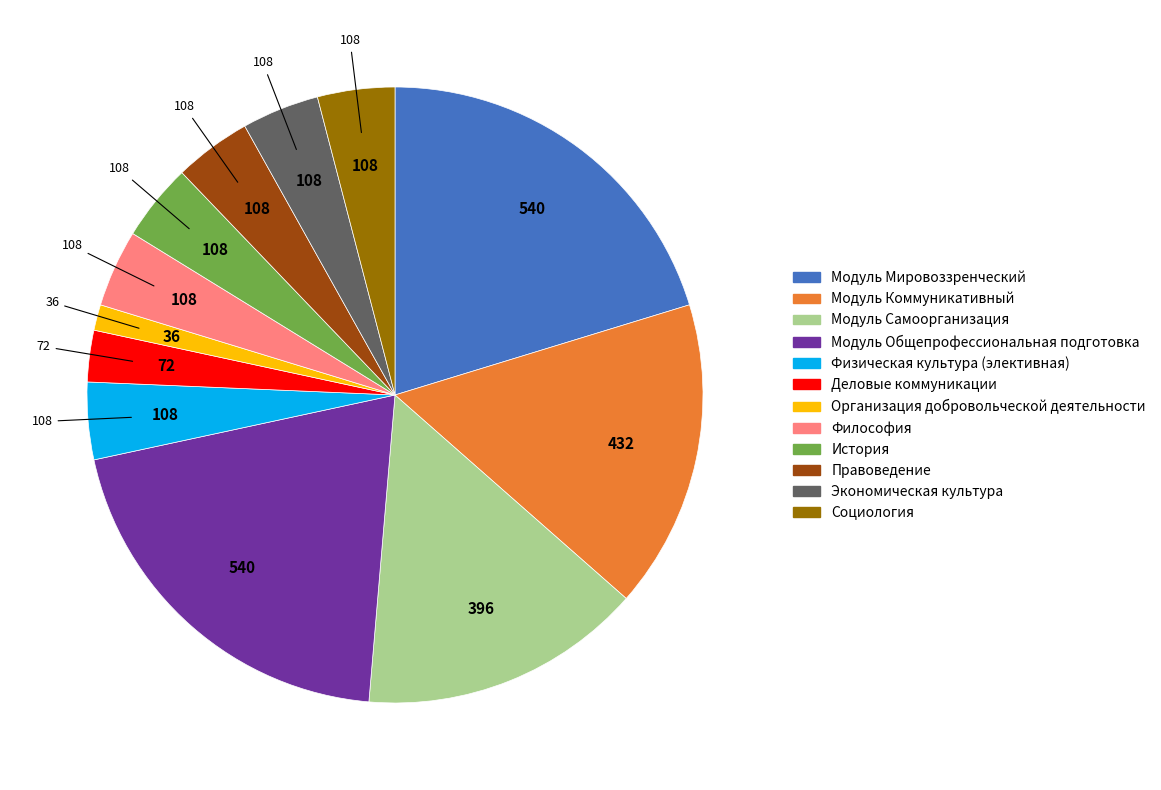

Do Модуль Самоорганизация and Модуль Коммуникативный together represent more than half of the pie?

No